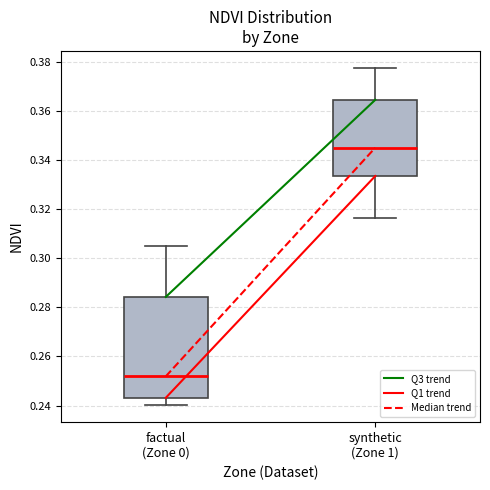

Which box has the lowest median line?

factual (Zone 0)